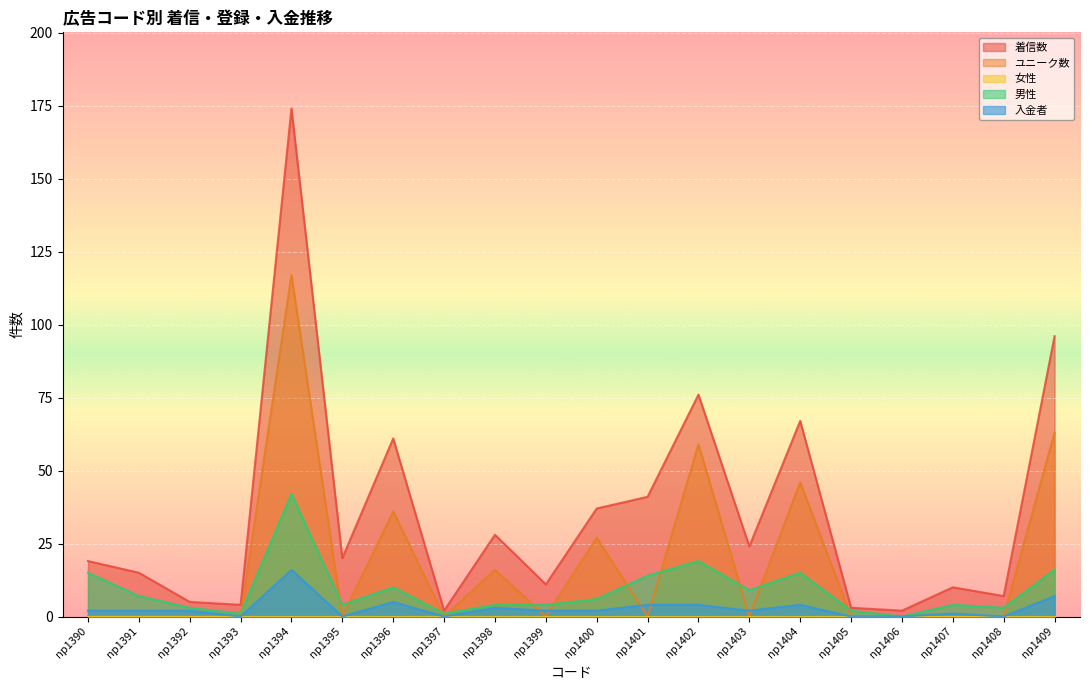

How many data points in 男性 are less than 6?

10